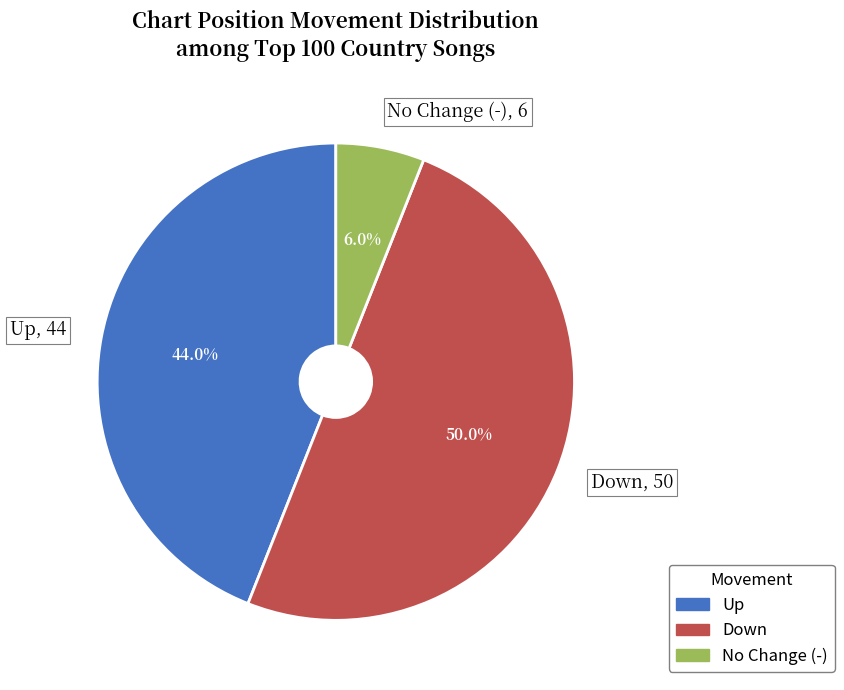

Approximately how many times larger is the value at Down compared to No Change (-)?

8.3